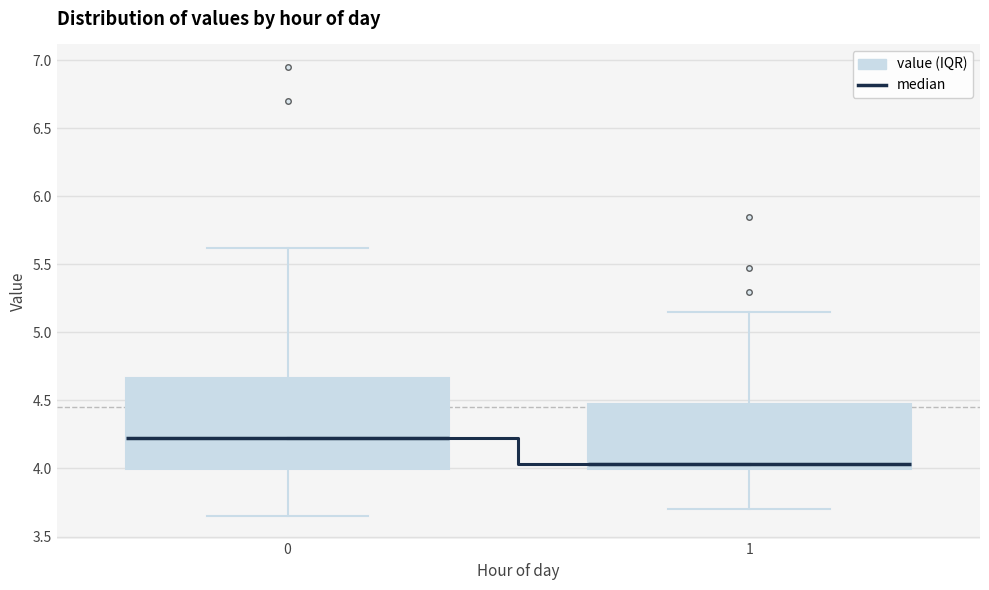

Reading left to right, transcribe this box plot: for each box, give where its median line is, the range the box spans, and where its two whiskers end, as read against the y-axis. The values are not printed on the chart, so give them approximately, as read against the axis.

0: median 4.25, box 4.00 to 4.65, whiskers 3.65 to 5.60
1: median 4.05, box 4.00 to 4.50, whiskers 3.70 to 5.15